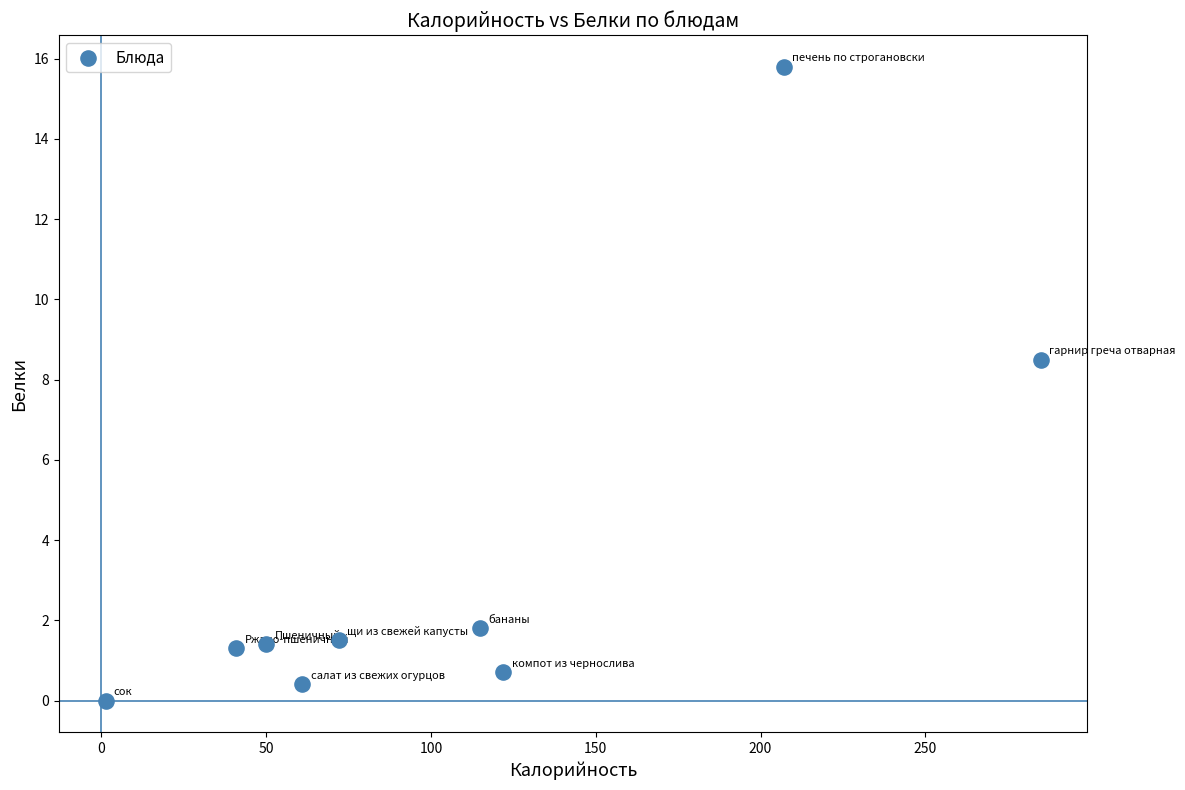

What is the average Y value?

3.5